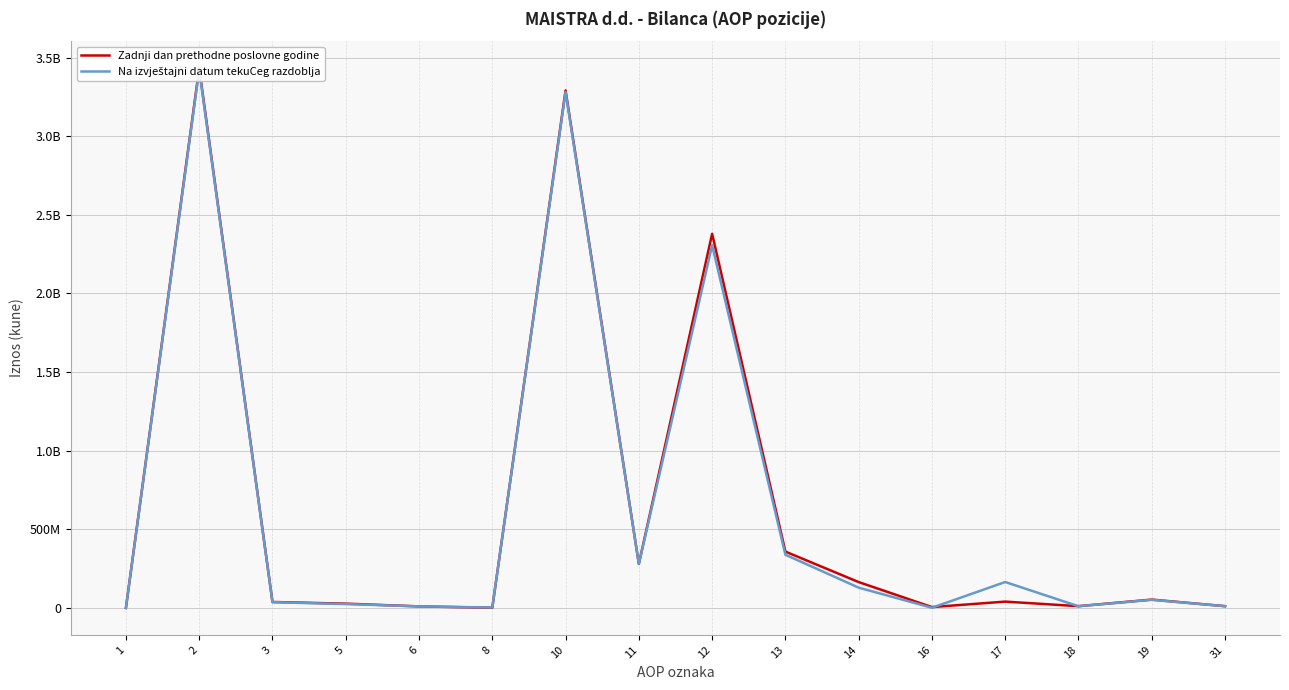

At which label is Zadnji dan prethodne poslovne godine closest to 1716264796?

12